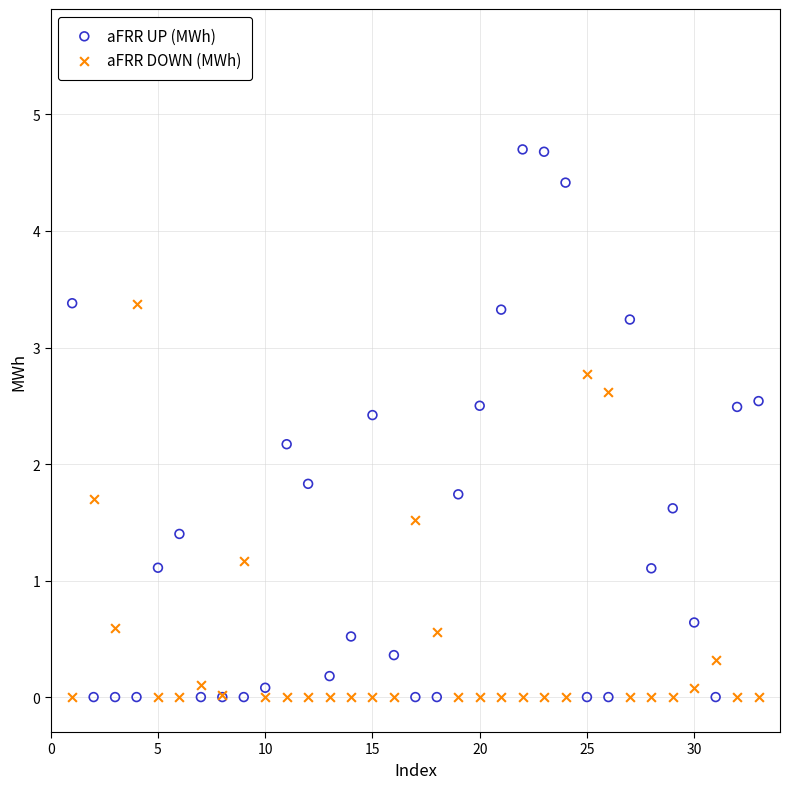

Which series contains the highest Y value?

aFRR UP (MWh)